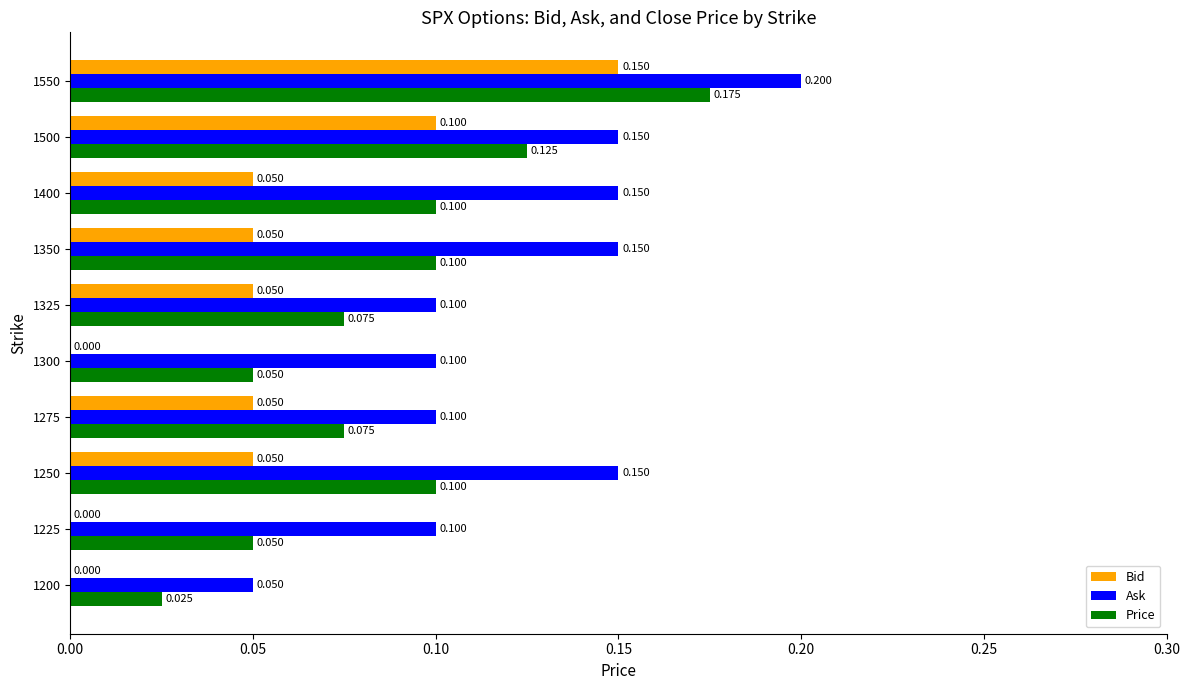

Which series has the largest total across all categories?

Ask